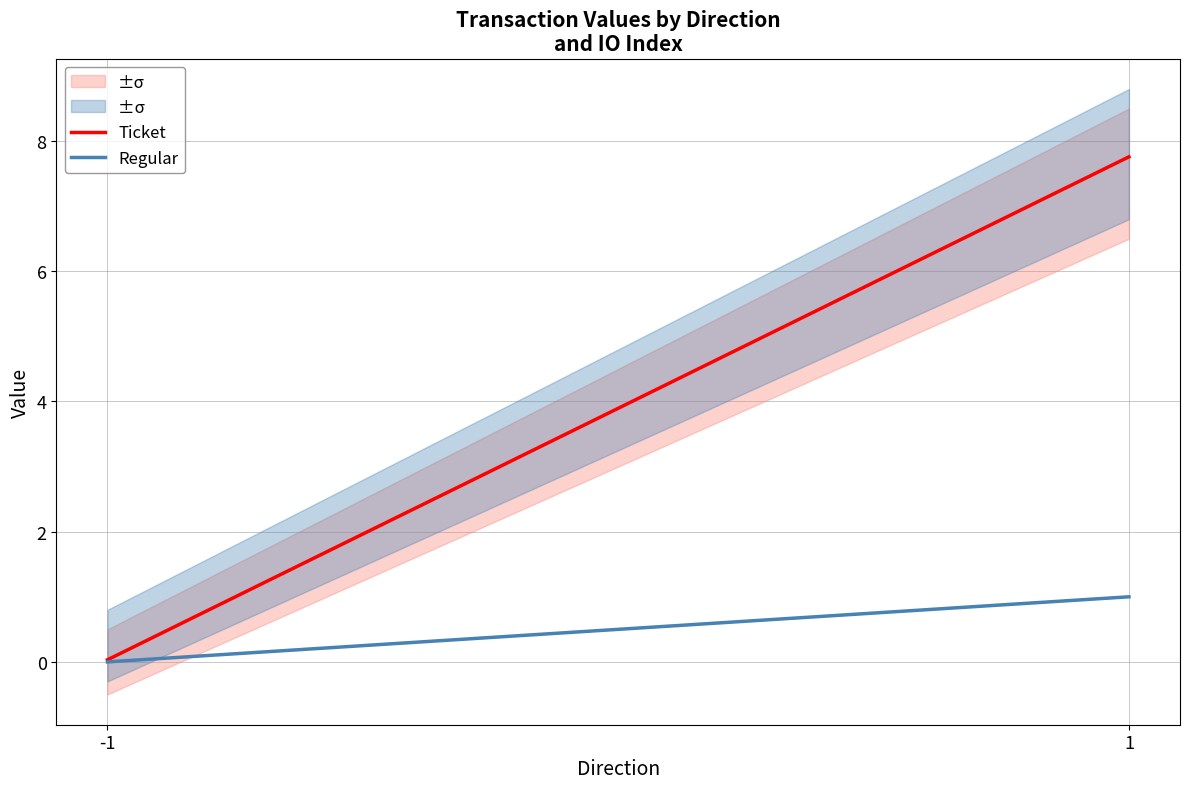

Reading right to left, extract all data points from this chart.

Ticket: 1=7.8	-1=0.0
Regular: 1=1.0	-1=0.0